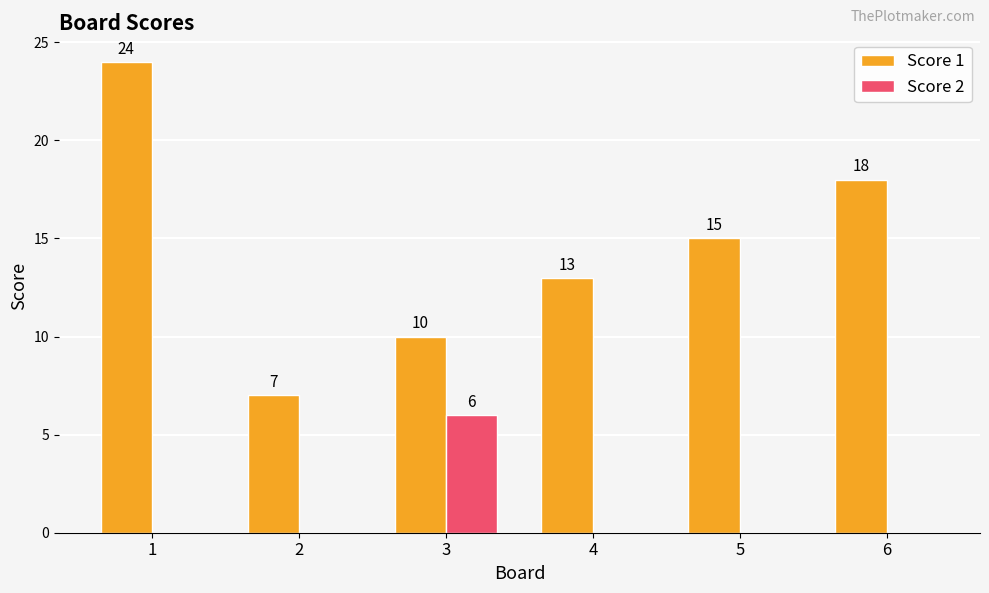

The Score 1 series shows 8 at 5. True or false?

False